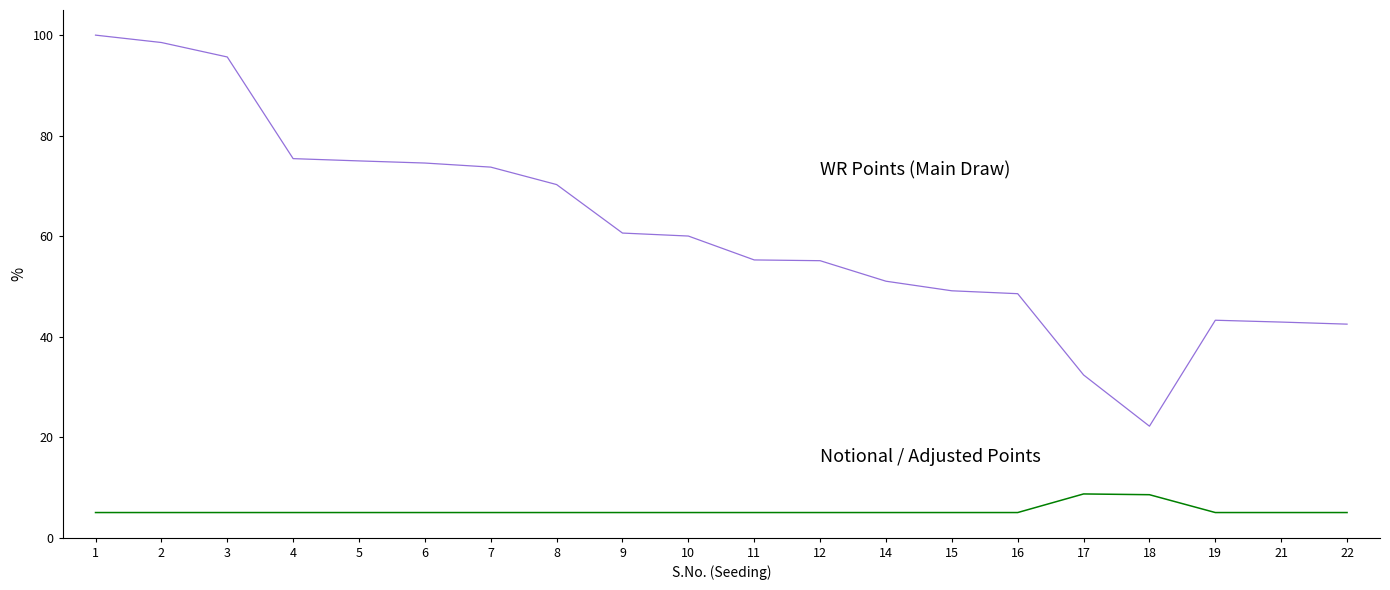

What is the difference between the highest and lowest values at 1?

95.0